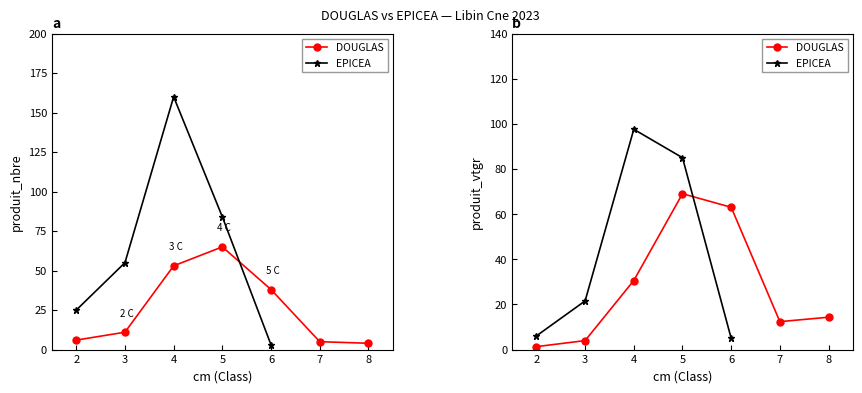

What is the value of the 6th point from the left?

12.4